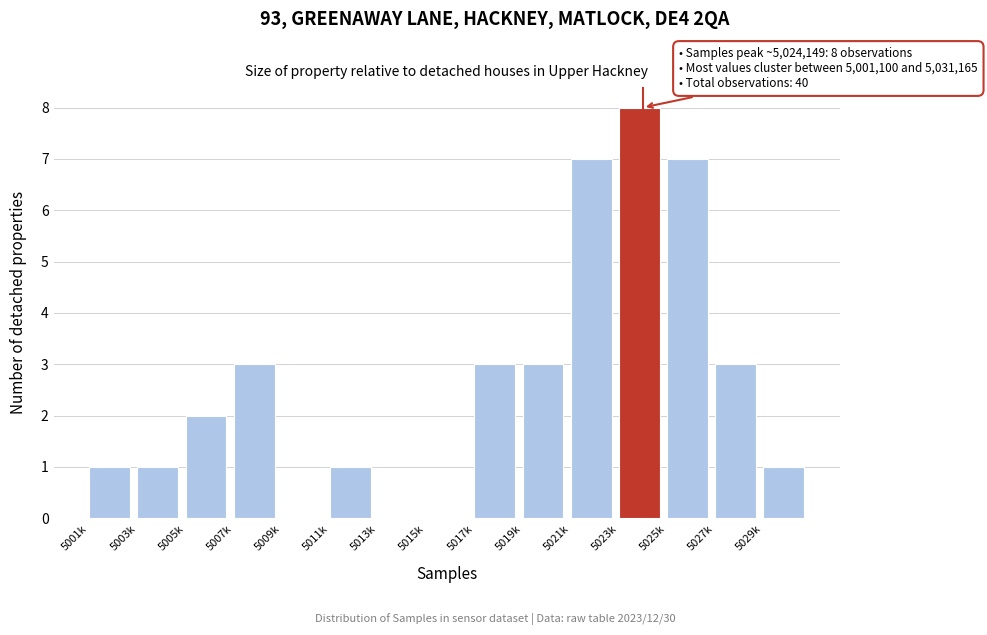

Reading right to left, list all the values displayed in this chart.

5029k=1	5027k=3	5025k=7	5023k=8	5021k=7	5019k=3	5017k=3	5015k=0	5013k=0	5011k=1	5009k=0	5007k=3	5005k=2	5003k=1	5001k=1